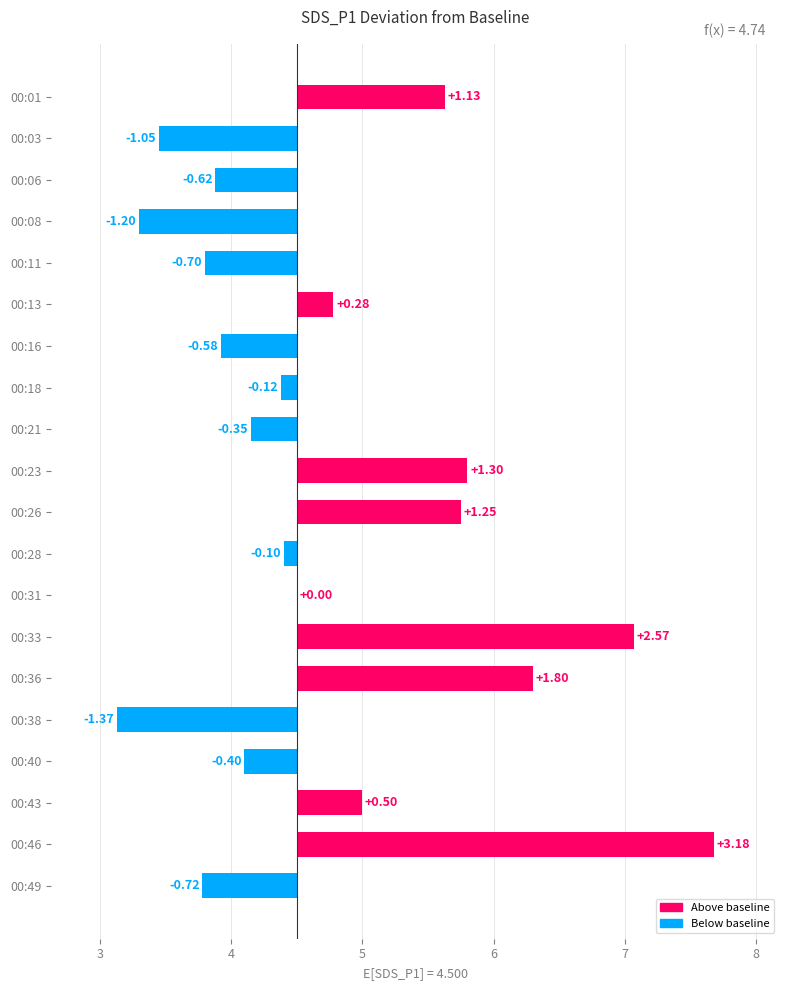

Are the bars grouped side by side (vs. stacked)?

No